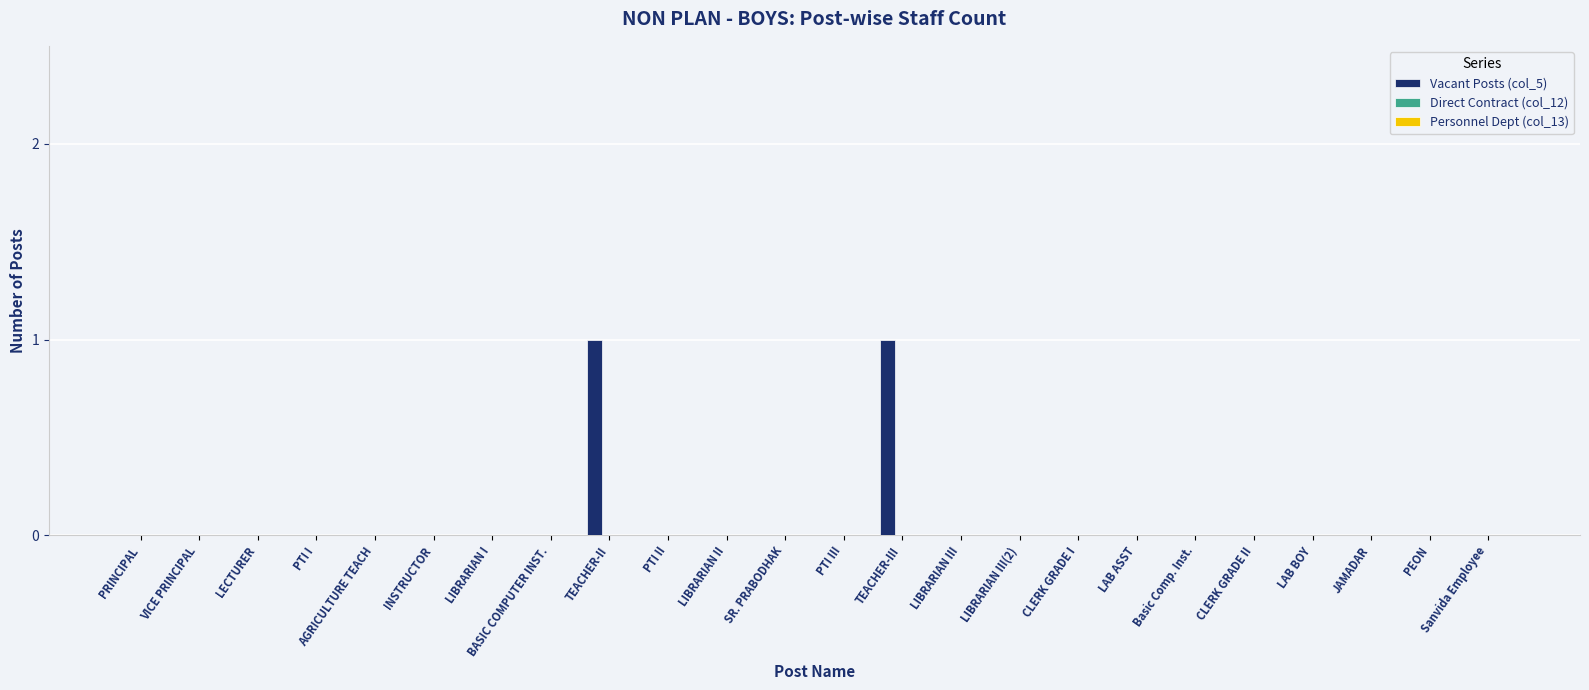

The value at CLERK GRADE I is -1. True or false?

False